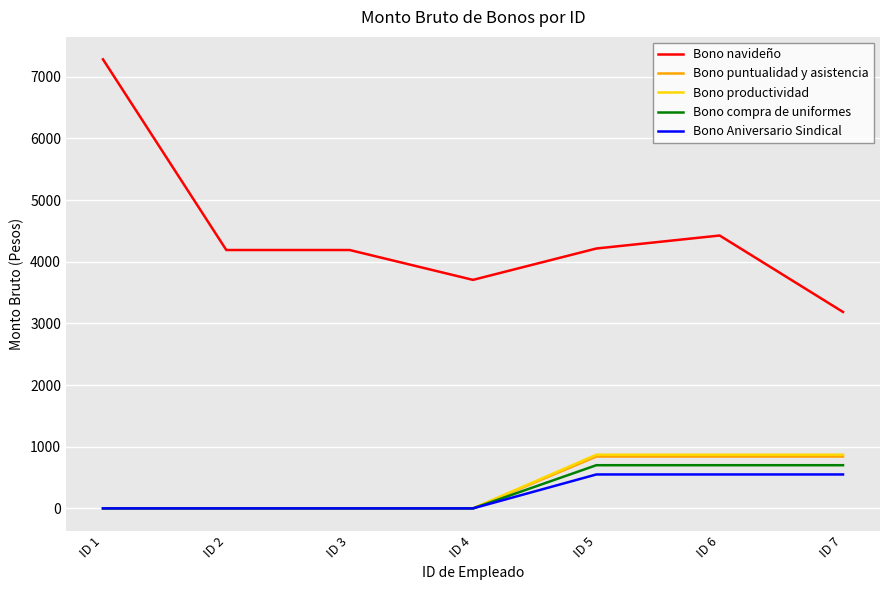

What is the minimum value for Bono navideño?

3184.9